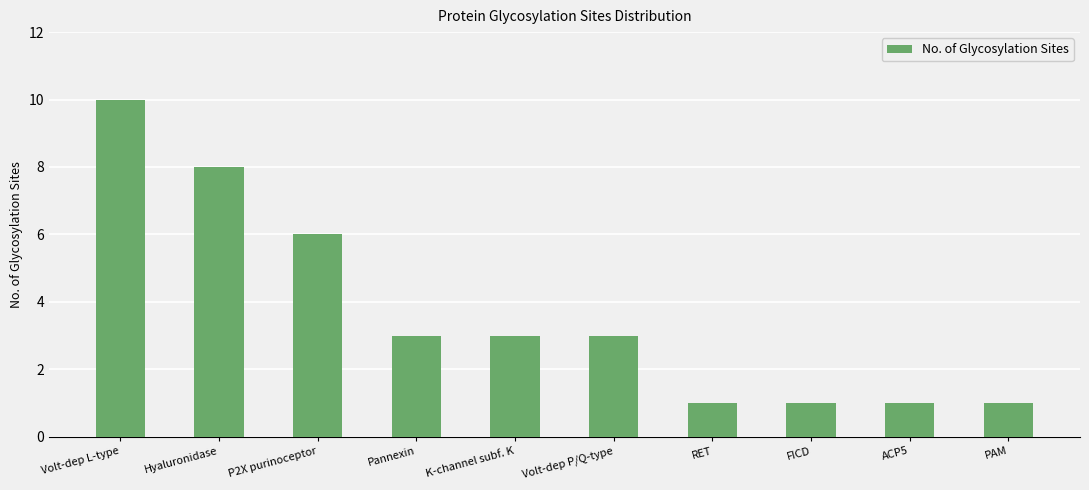

Is it true that the value at Volt-dep P/Q-type is 1?

False